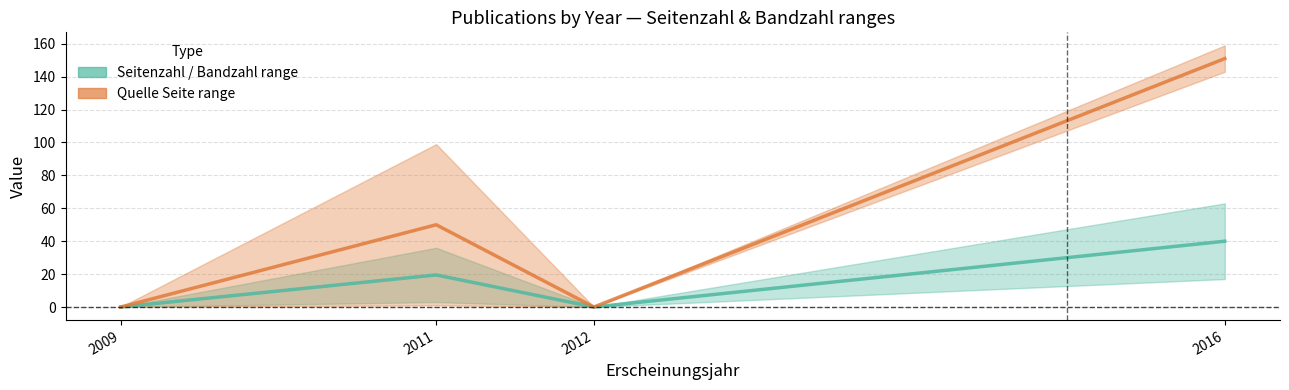

Where is the first local minimum for Seitenzahl (mid)?

2012